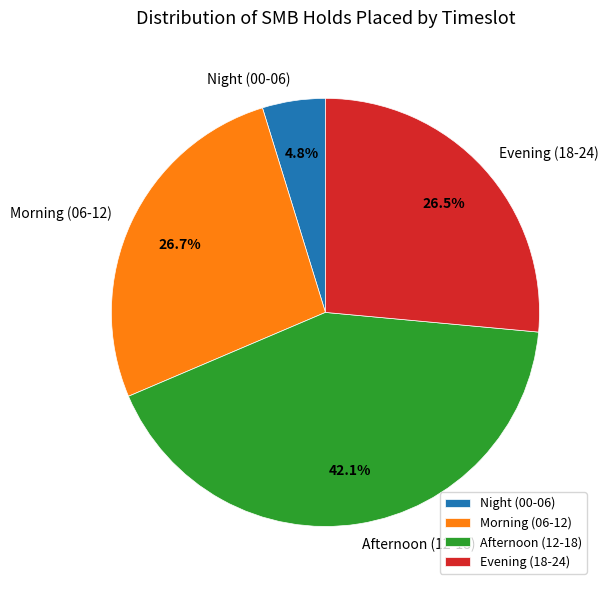

Do Night (00-06) and Morning (06-12) together represent more than half of the pie?

No